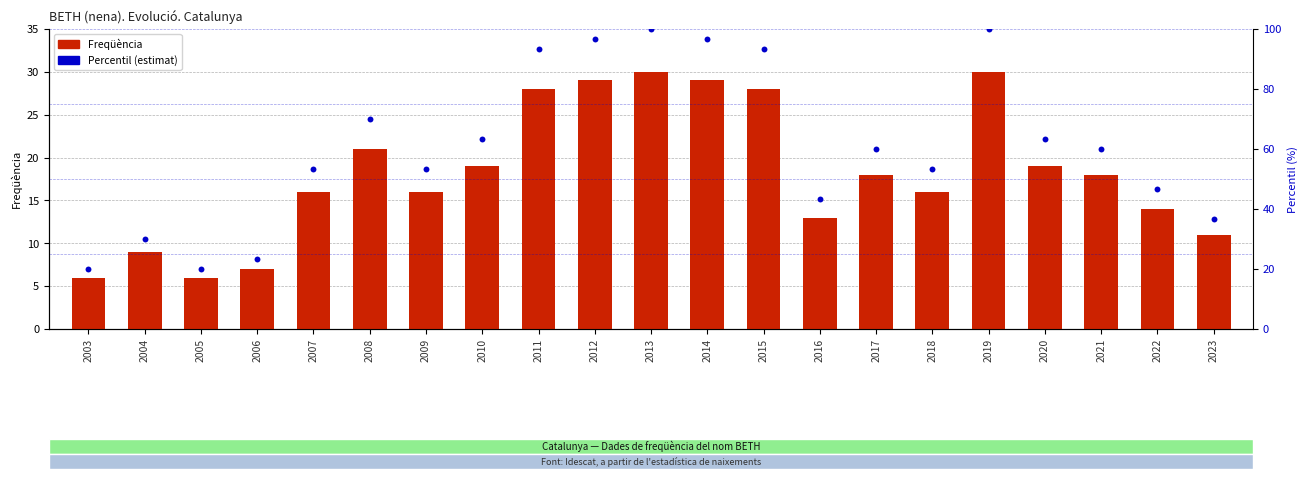

What are all the series names shown in the legend?

Freqüència, Percentil (estimat)